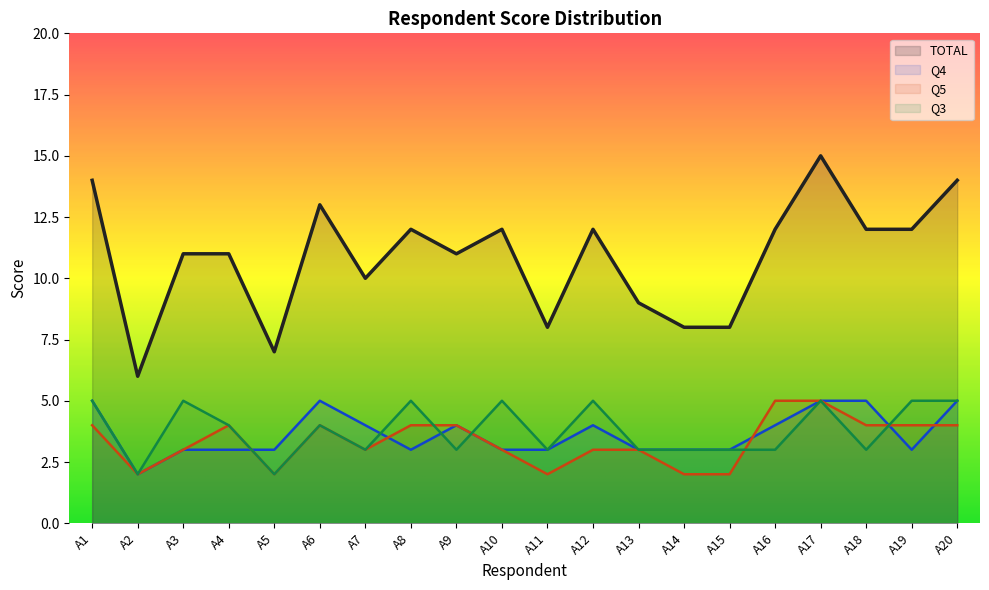

At which category is the sum across all series the highest?

A17